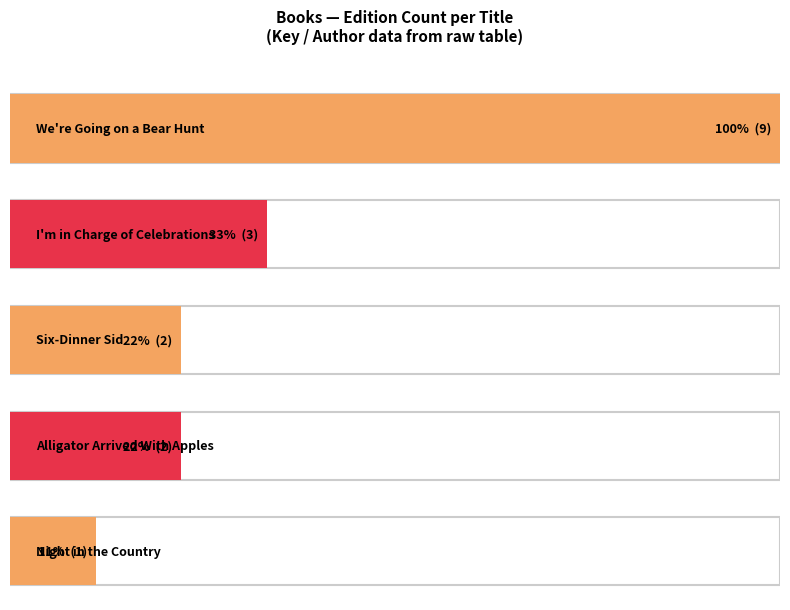

How many data points are above 2?

2